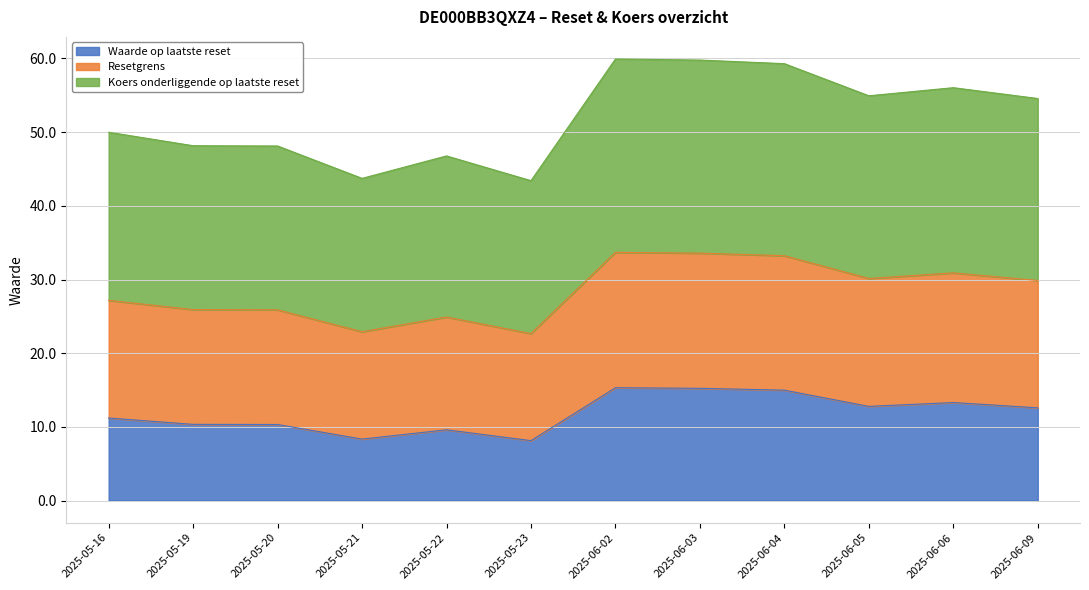

What is the maximum value for Waarde op laatste reset?

15.3